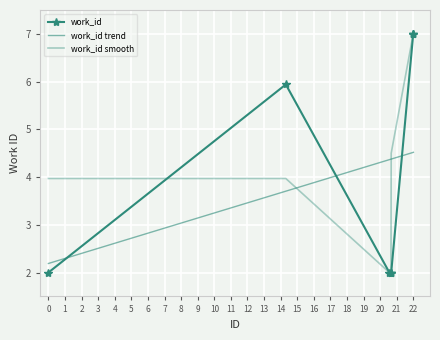

True or false: work_id smooth has more than 0 points higher than both neighbors.

False